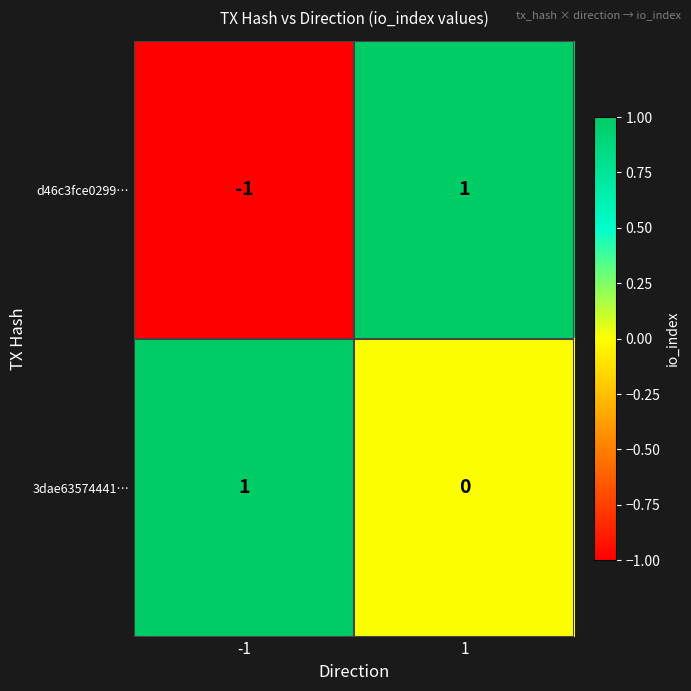

Which series has the largest range (max minus min)?

d46c3fce0299…